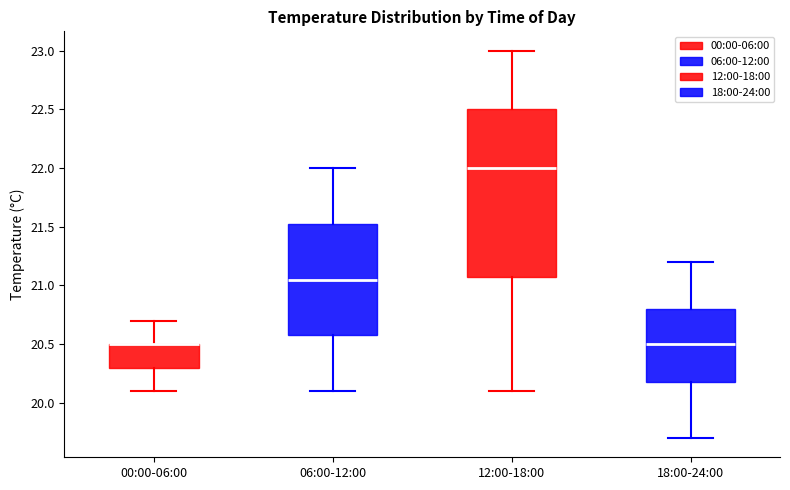

Reading left to right, transcribe this box plot: for each box, give where its median line is, the range the box spans, and where its two whiskers end, as read against the y-axis. The values are not printed on the chart, so give them approximately, as read against the axis.

00:00-06:00: median 20.50 (drawn on the box's upper edge), box 20.30 to 20.50, whiskers 20.10 to 20.70
06:00-12:00: median 21.05, box 20.60 to 21.55, whiskers 20.10 to 22.00
12:00-18:00: median 22.00, box 21.10 to 22.50, whiskers 20.10 to 23.00
18:00-24:00: median 20.50, box 20.20 to 20.80, whiskers 19.70 to 21.20